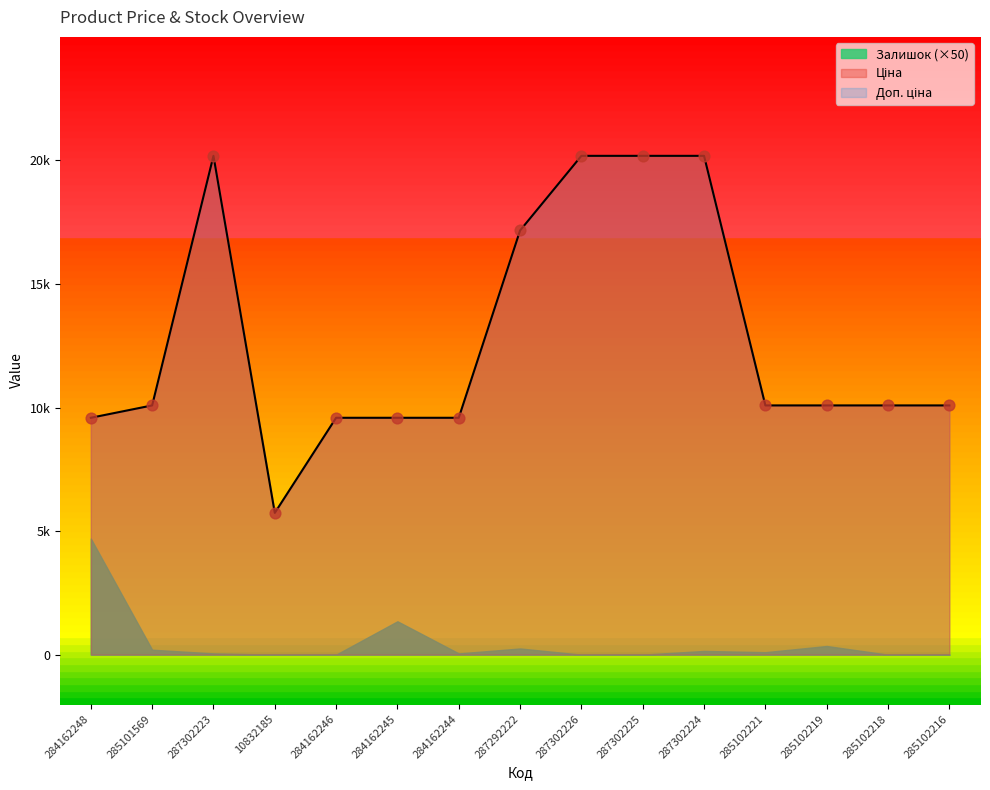

Which series has the widest spread of Y values?

Ціна